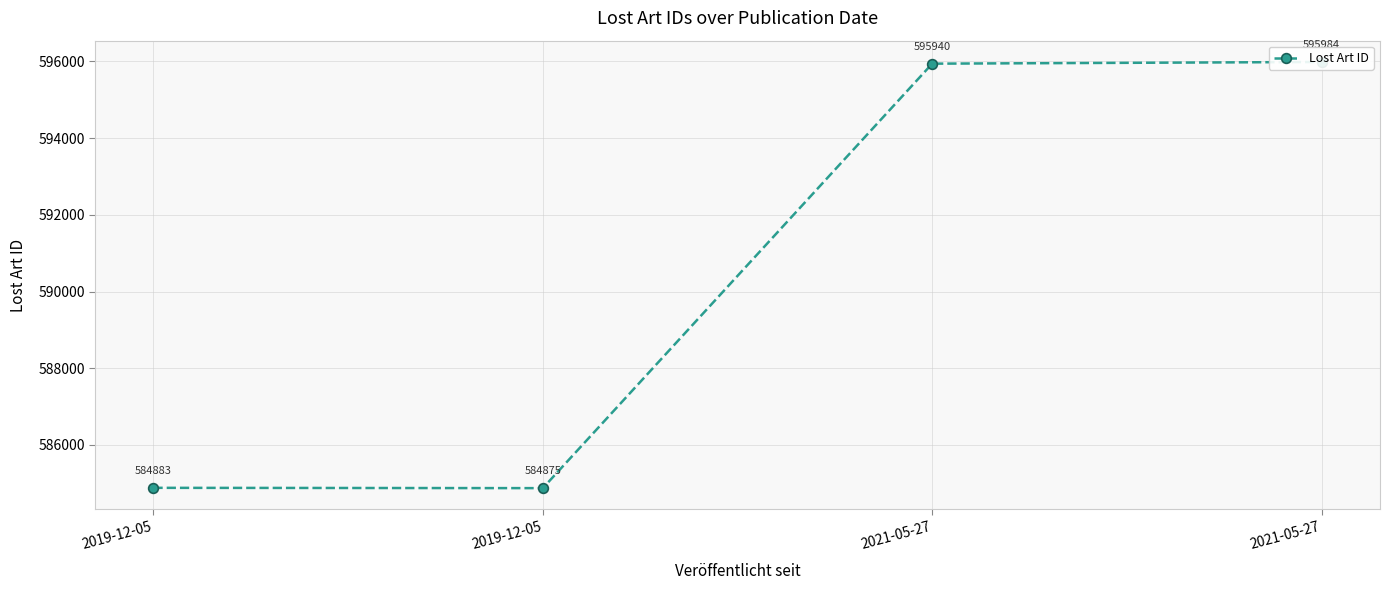

Which label corresponds to the smallest value in the chart?

2019-12-05